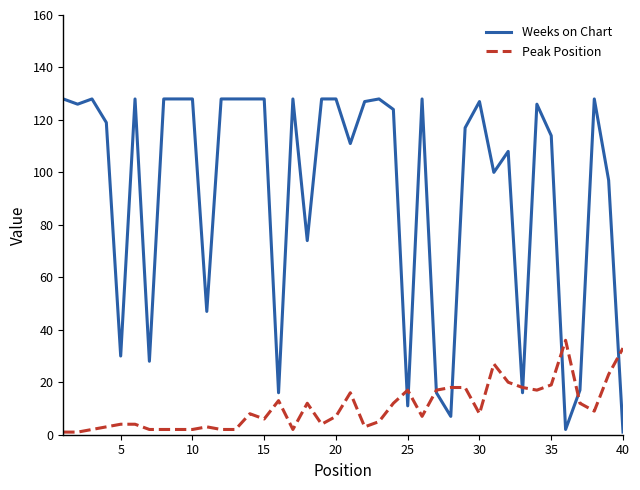

What is the maximum value shown in the chart?

128